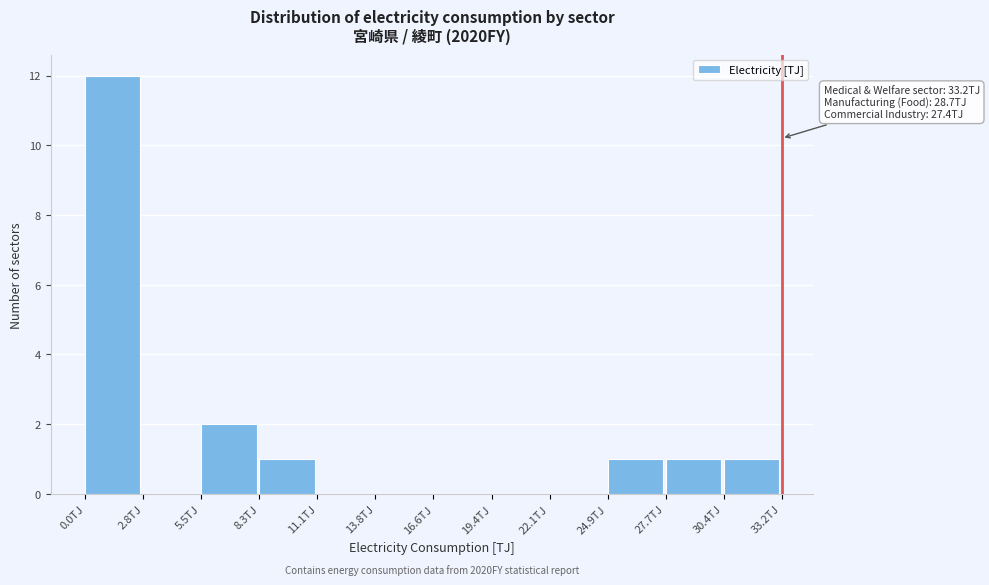

Which range on the x-axis has the tallest bar?

0.0 to 3.0